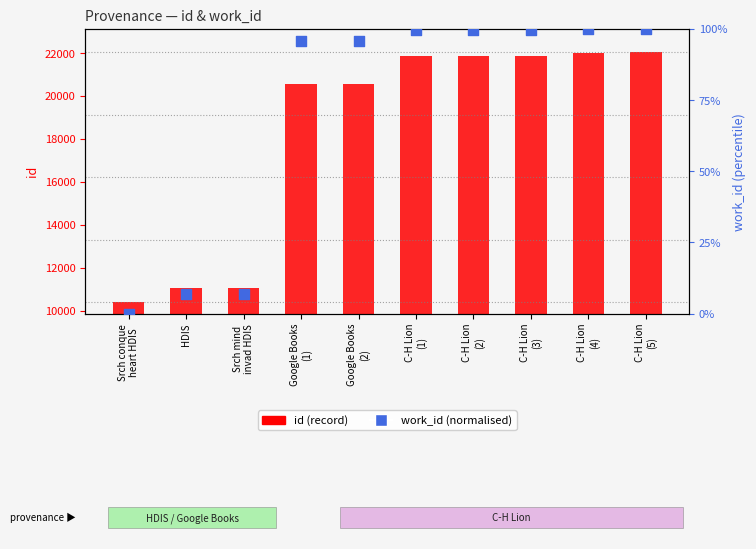

Which series has the largest total across all categories?

id (record)